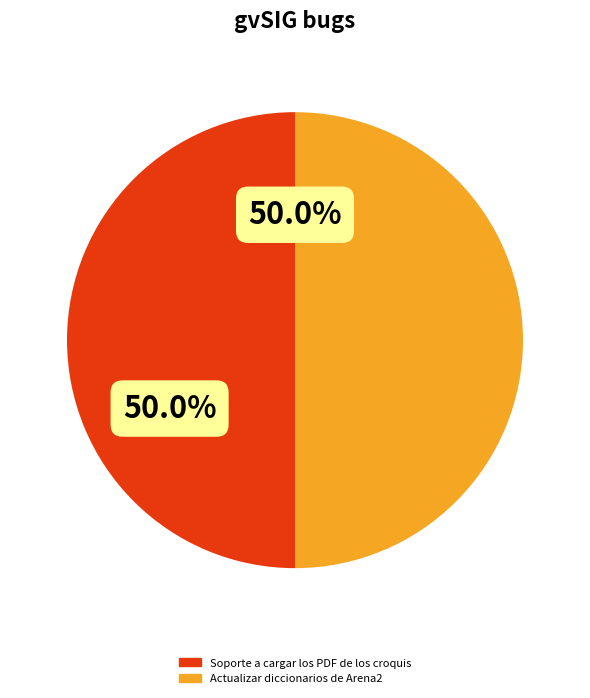

Is the sum of Actualizar diccionarios de Arena2 and Soporte a cargar los PDF de los croquis greater than half?

Yes